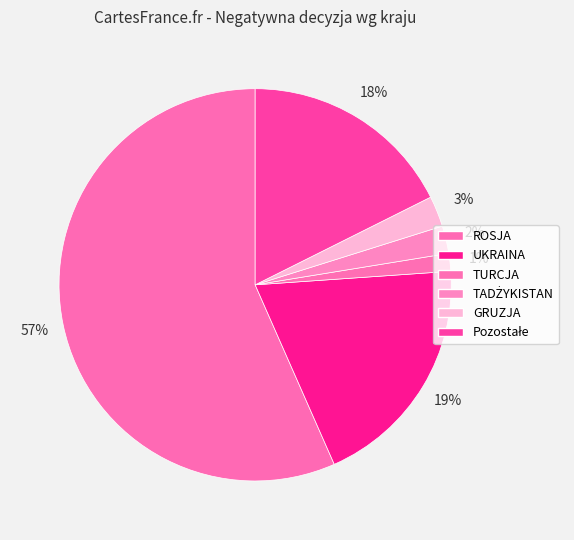

True or false: UKRAINA accounts for 13% of the total.

False